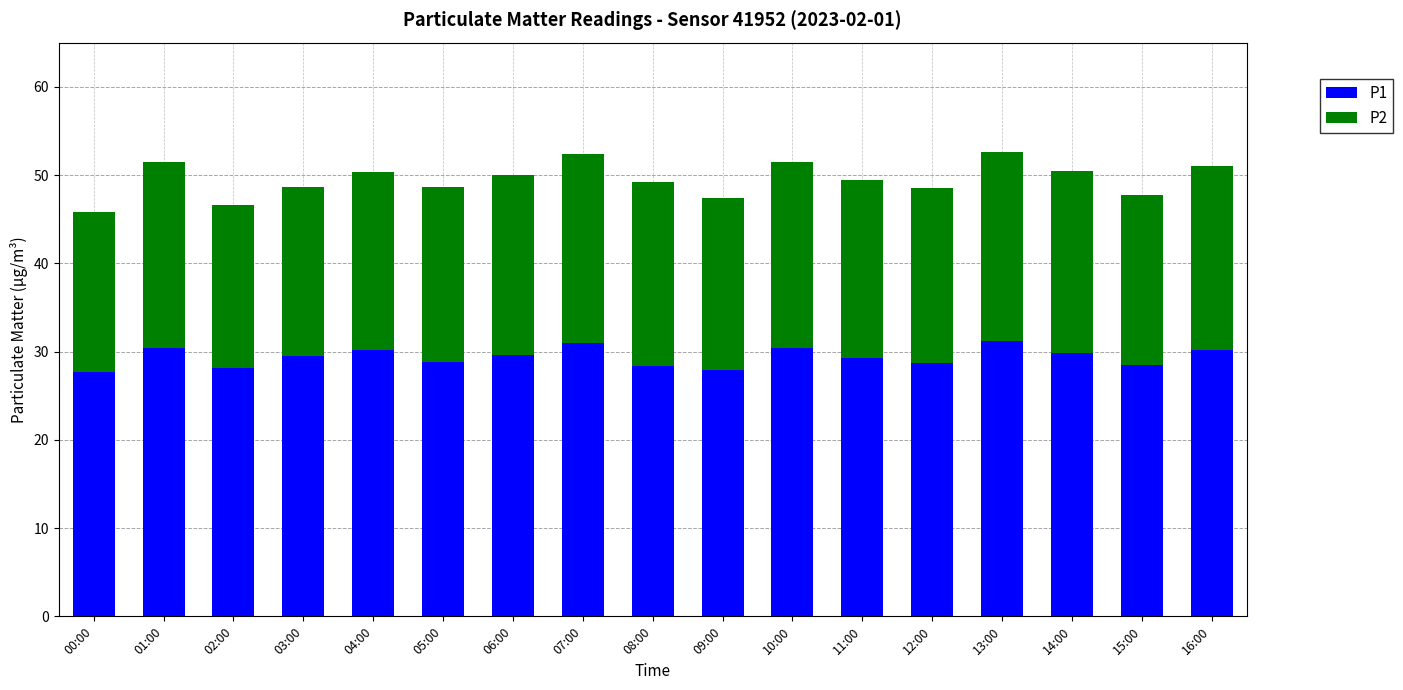

Count the number of data series in this chart.

2